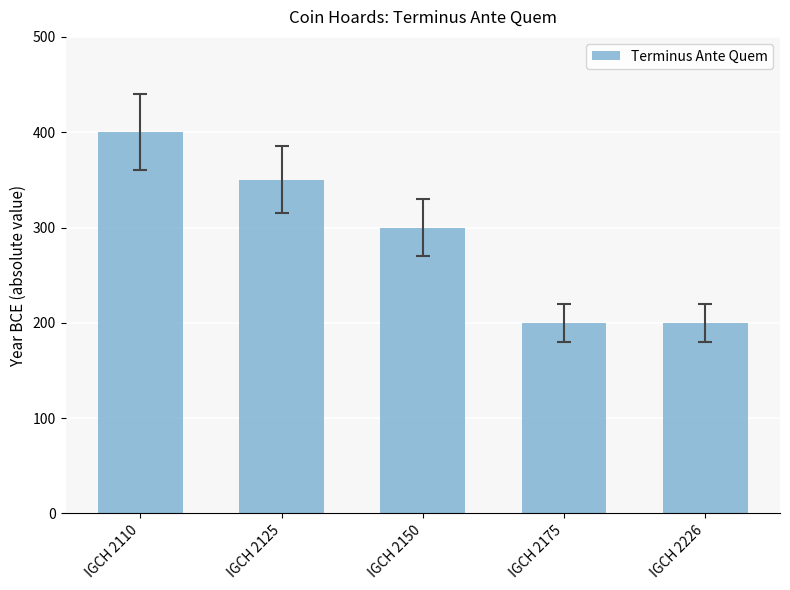

How many values are between 200 and 350?

4